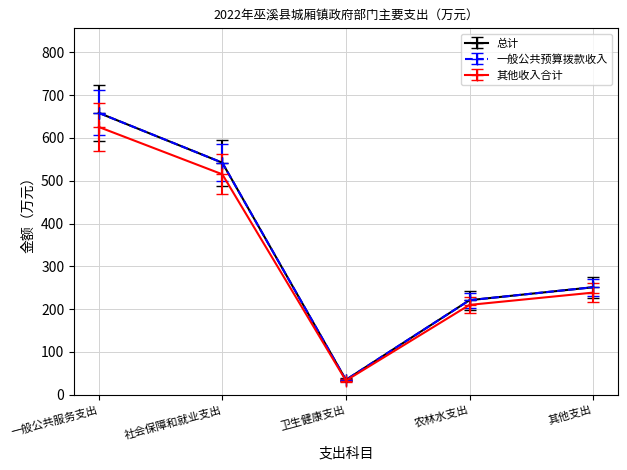

Is this an area chart (filled region under the line)?

No